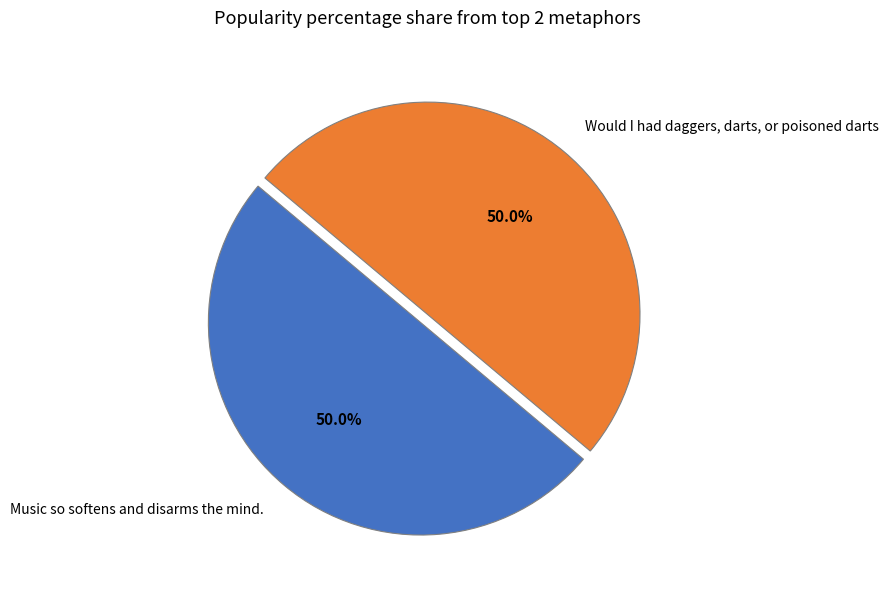

True or false: Would I had daggers, darts, or poisoned darts accounts for 63% of the total.

False